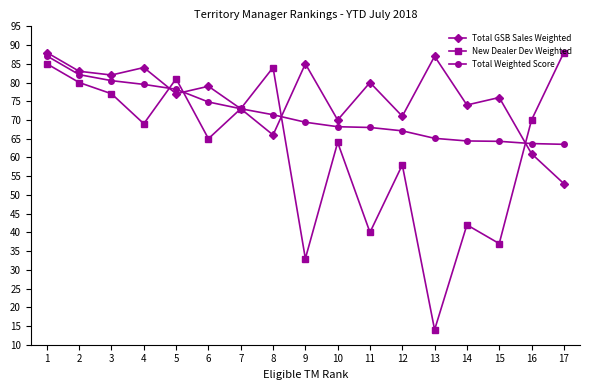

What is the difference between the Total Weighted Score values at 9 and 2?

12.7